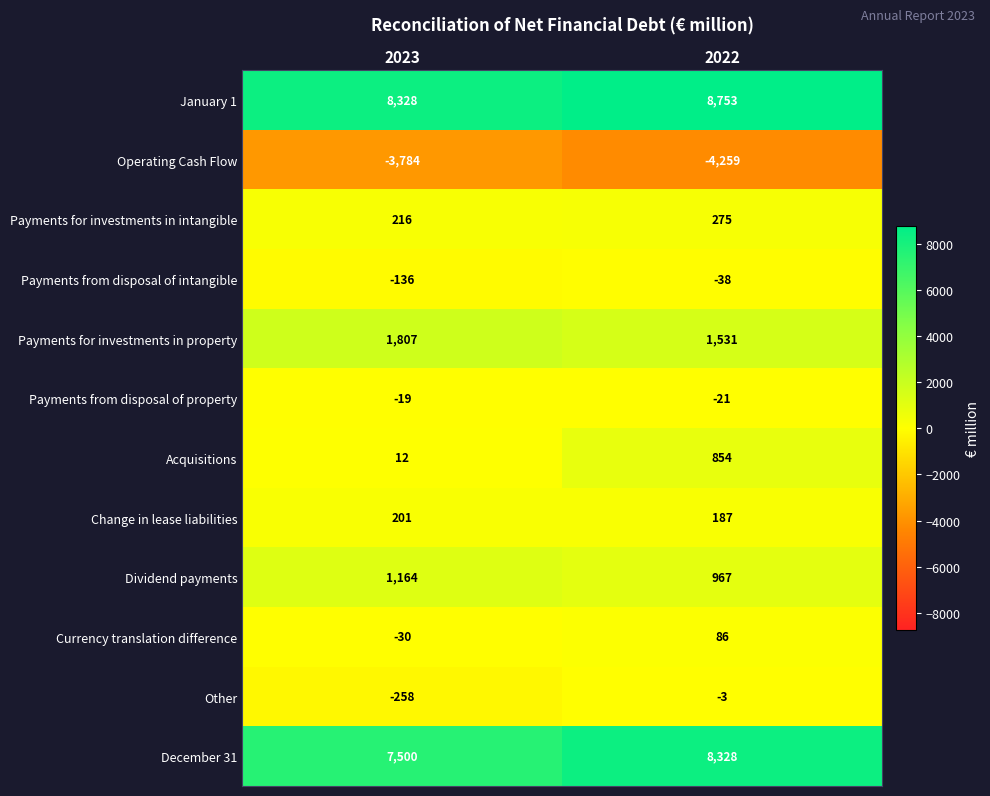

Which series has the widest spread of values?

Acquisitions